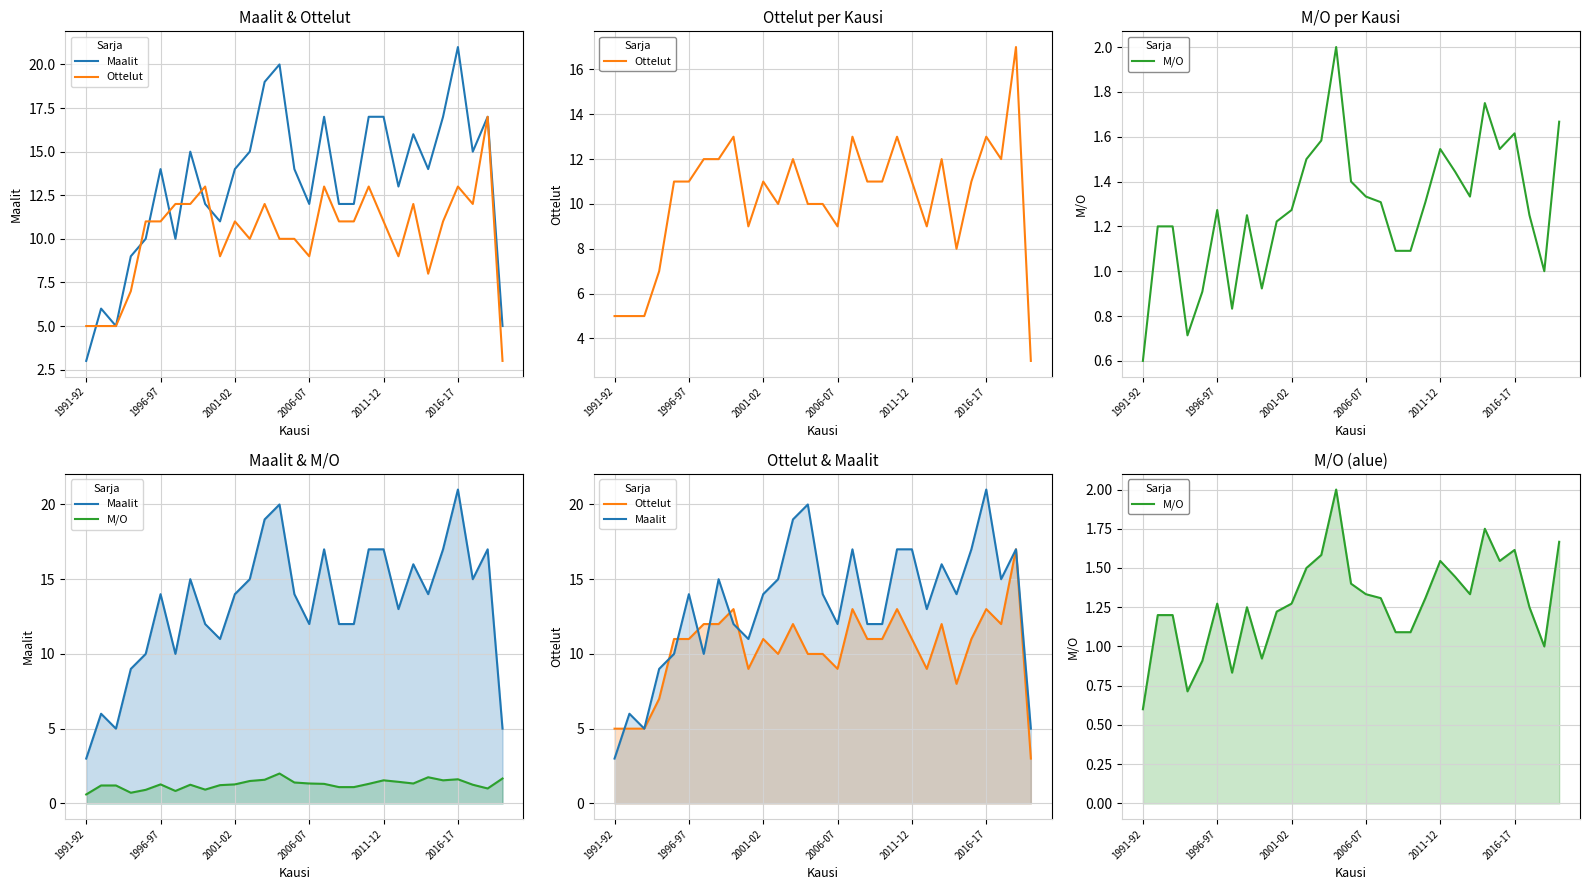

True or false: Ottelut has a value of 13.0 at 8.

True